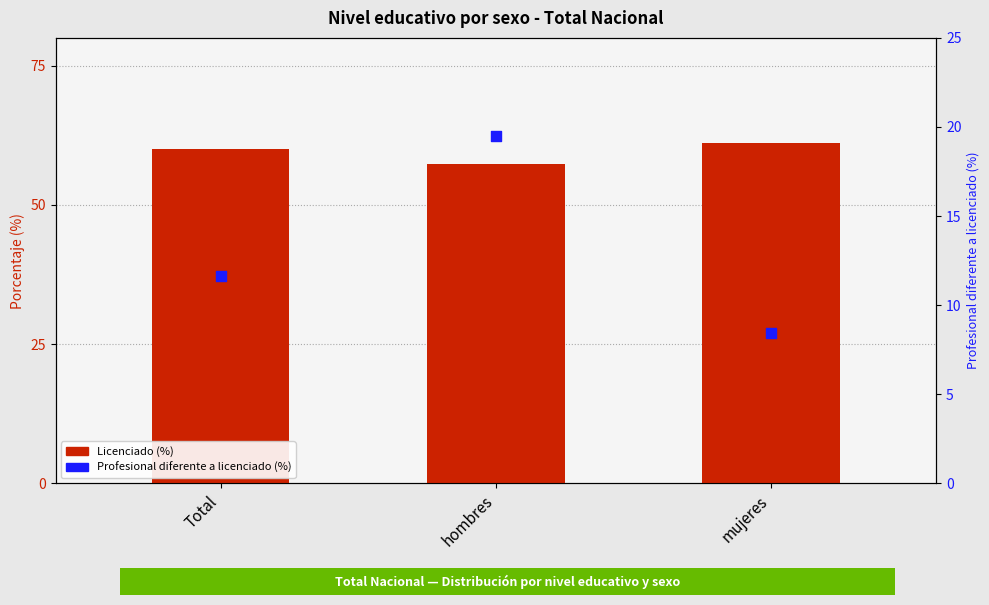

At which category is the sum across all series the highest?

hombres